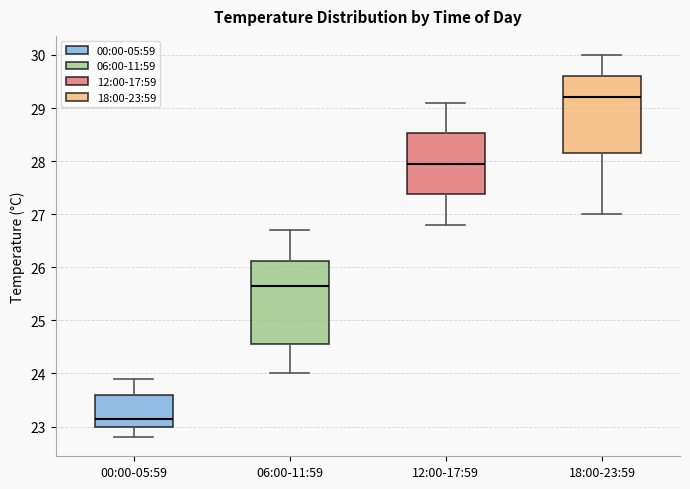

Which box has the highest median line?

18:00-23:59